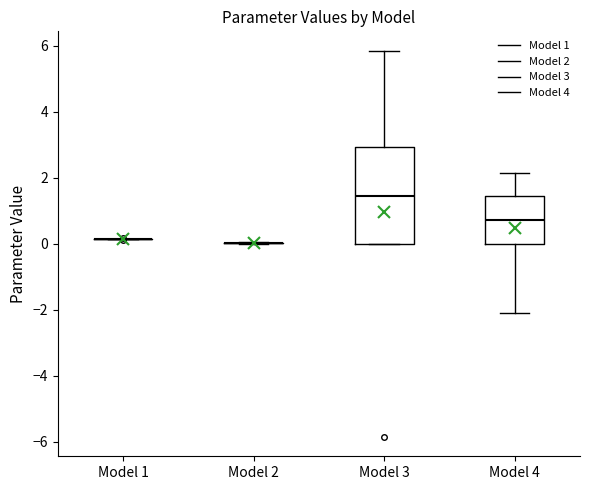

Reading left to right, read every box against the y-axis: the position of its median line, the range the box covers, and the ends of its whiskers. The values are not printed on the chart, so give them approximately, as read against the axis.

Model 1: box collapsed to a line at 0.2, whiskers 0.2 to 0.2
Model 2: box collapsed to a line at 0.0, whiskers 0.0 to 0.0
Model 3: median 1.4, box 0.0 to 3.0, whiskers 0.0 to 5.8
Model 4: median 0.8, box 0.0 to 1.4, whiskers -2.2 to 2.2